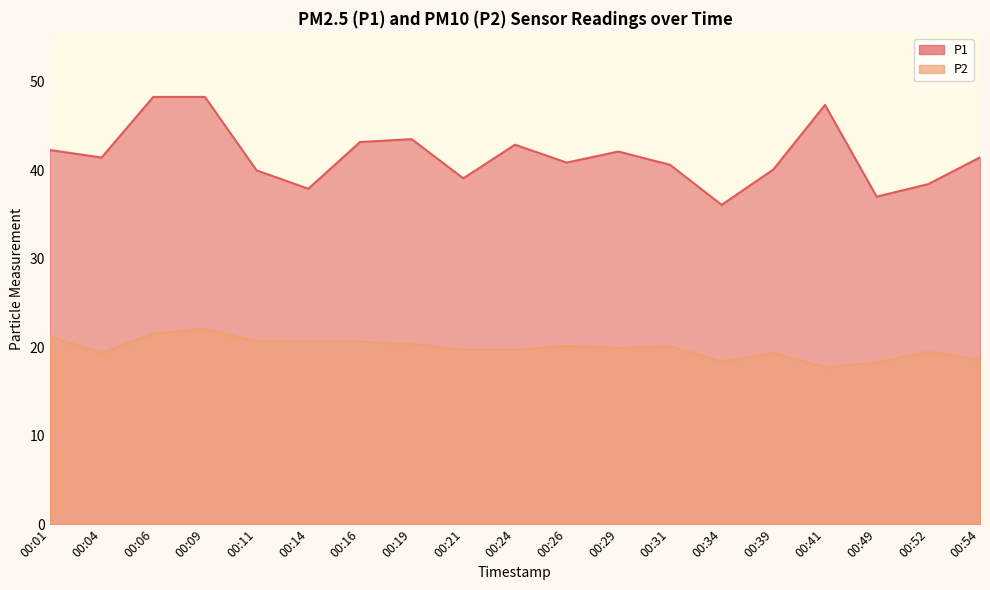

Reading right to left, what are all the values shown in this chart?

P1: 41.5	38.5	37.0	47.4	40.1	36.1	40.6	42.1	40.9	42.9	39.1	43.5	43.2	37.9	40.0	48.3	48.3	41.5	42.3
P2: 18.6	19.5	18.2	17.8	19.3	18.4	20.1	19.9	20.1	19.7	19.7	20.4	20.6	20.6	20.7	22.1	21.6	19.4	21.2